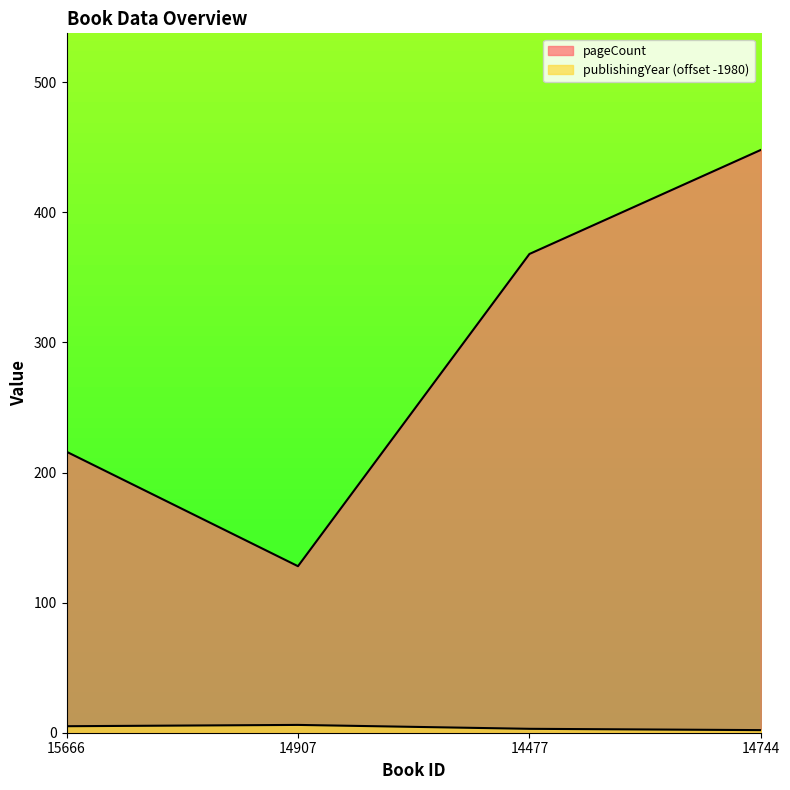

What is the minimum value shown in the chart?

2